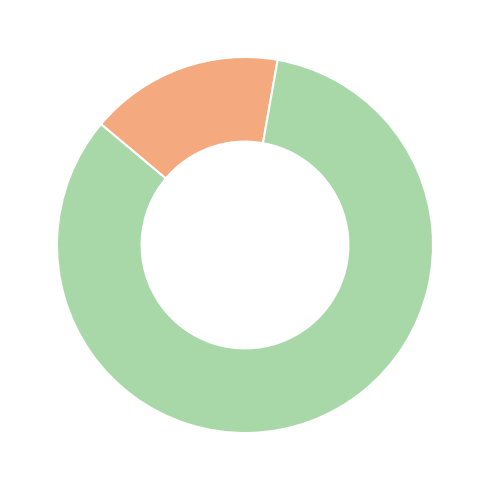

Is there any slice that represents more than half of the pie?

Yes